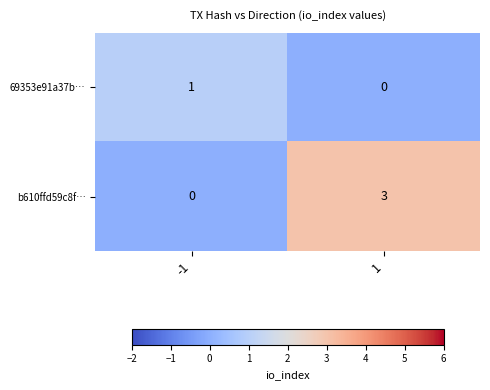

What is the maximum value shown in the chart?

3